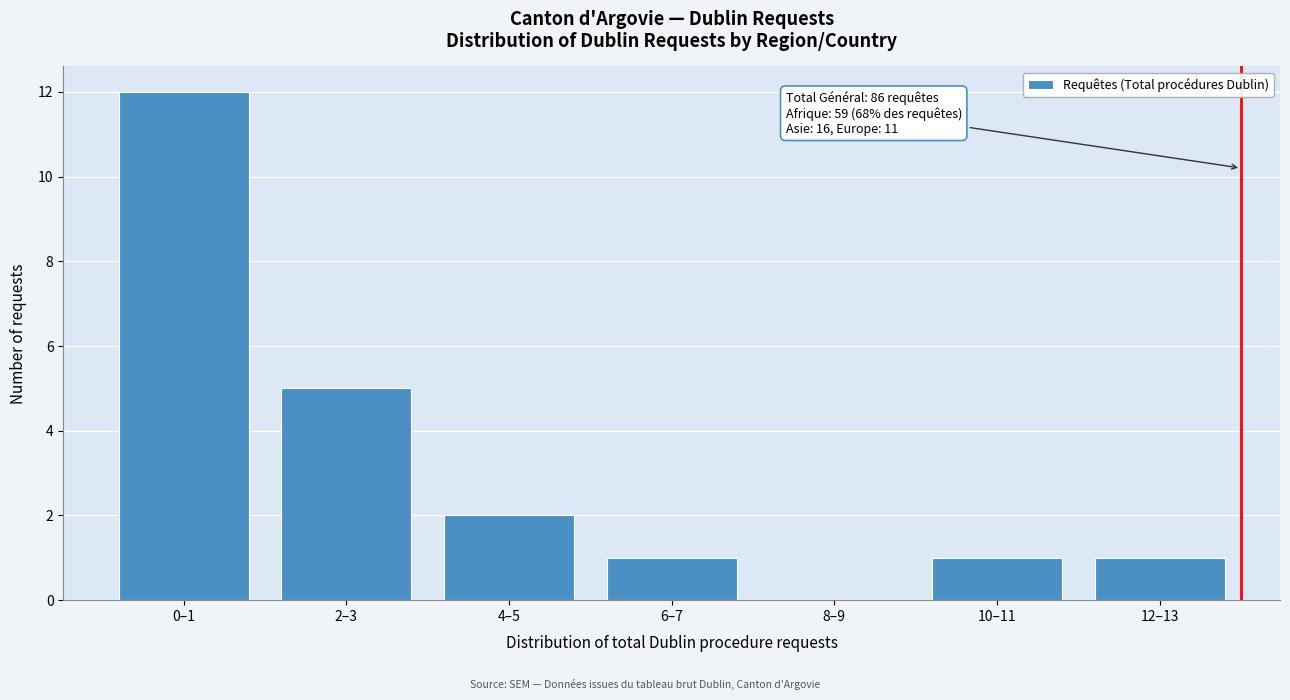

Reading left to right, list all the values displayed in this chart.

0–1=12	2–3=5	4–5=2	6–7=1	8–9=0	10–11=1	12–13=1